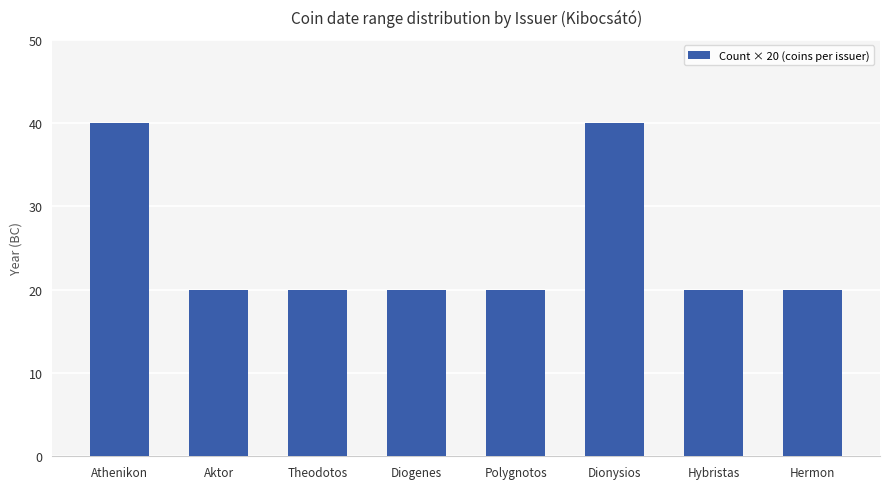

Is it true that the value at Dionysios is 58?

False